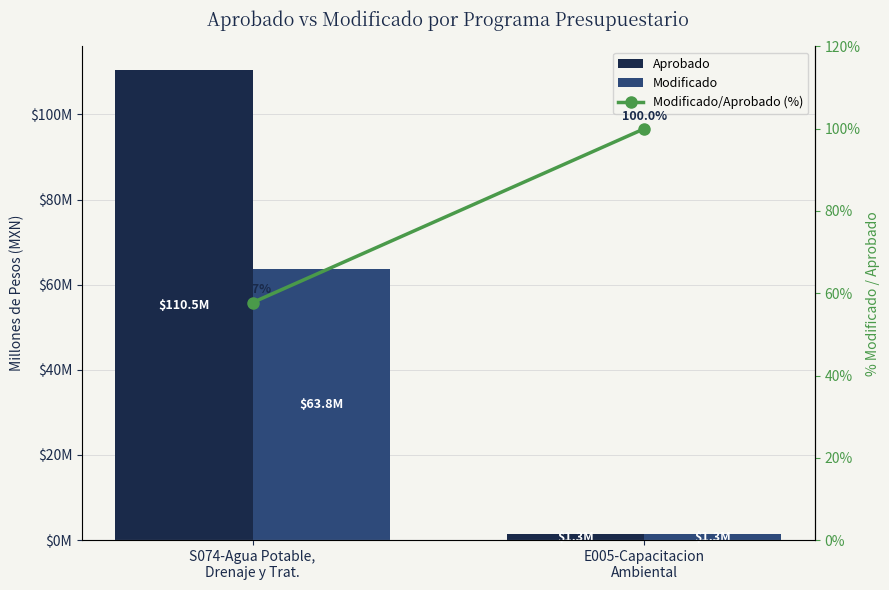

The Modificado/Aprobado (%) series shows 57.7 at S074-Agua Potable,
Drenaje y Trat.. True or false?

True